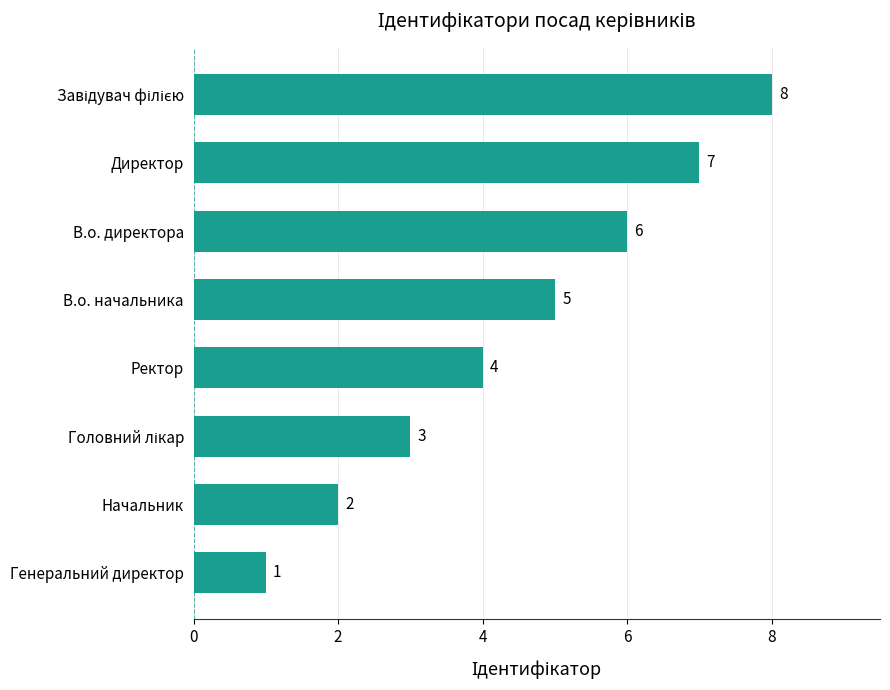

Between Начальник and В.о. начальника, which is larger?

В.о. начальника